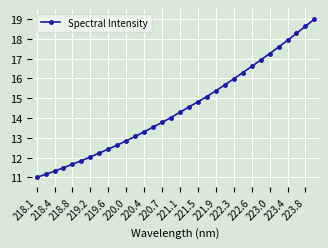

What is the greatest value displayed?

19.0